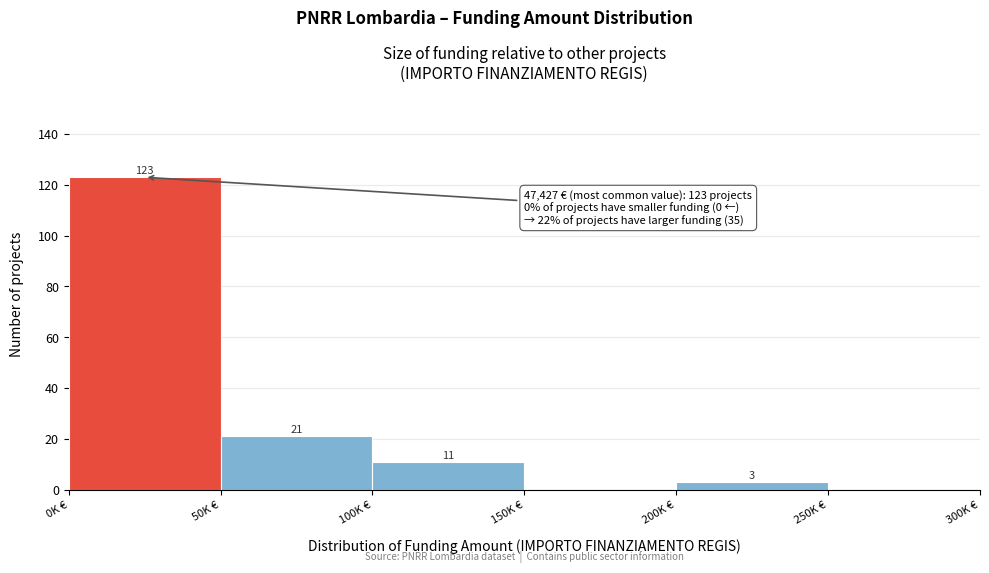

Reading left to right, what are all the values shown in this chart?

0K €=123	50K €=21	100K €=11	150K €=0	200K €=3	250K €=0